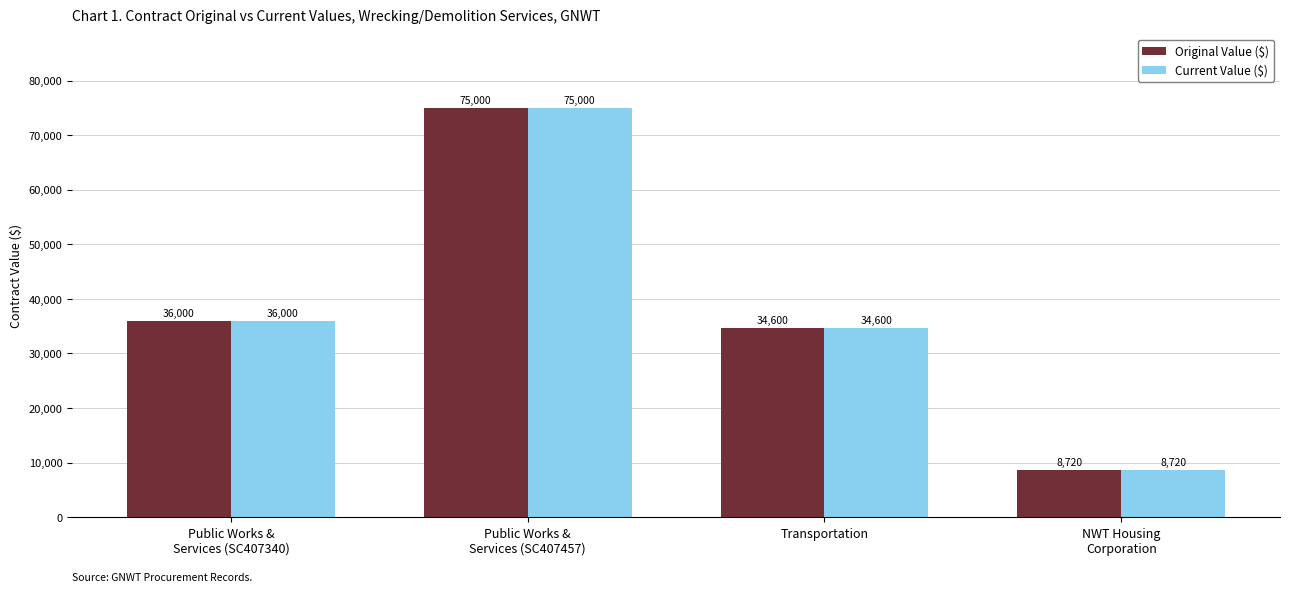

At which label does Current Value ($) reach its peak?

Public Works &
Services (SC407457)